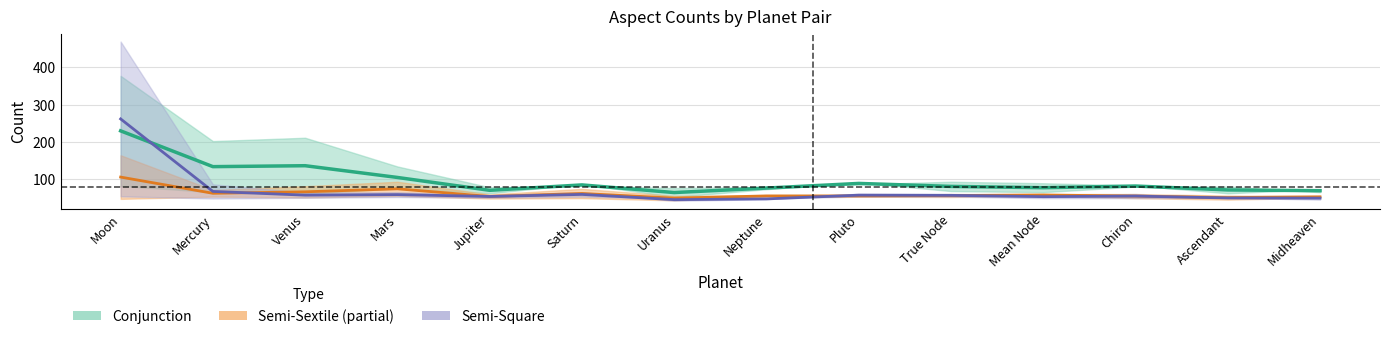

After their last crossing, which series has the higher values: Conjunction or Semi-Square?

Conjunction